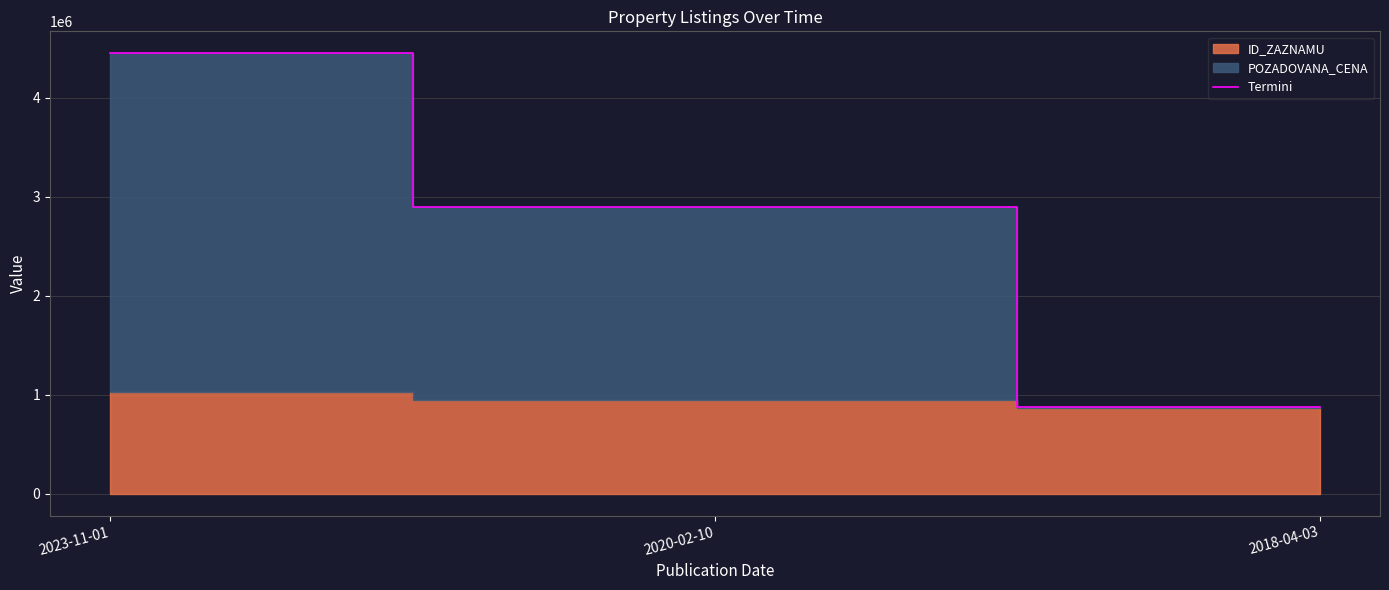

What position from the left is 2023-11-01?

1